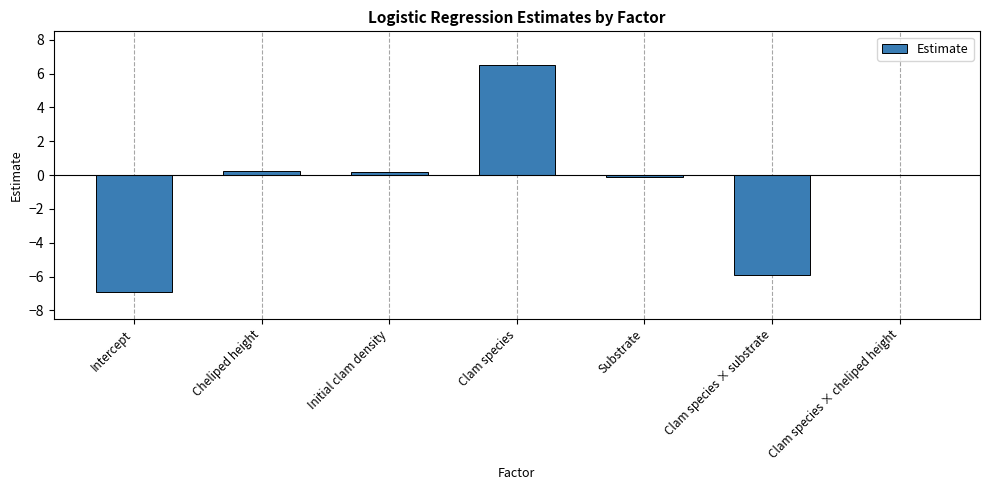

How many series are shown in this chart?

1